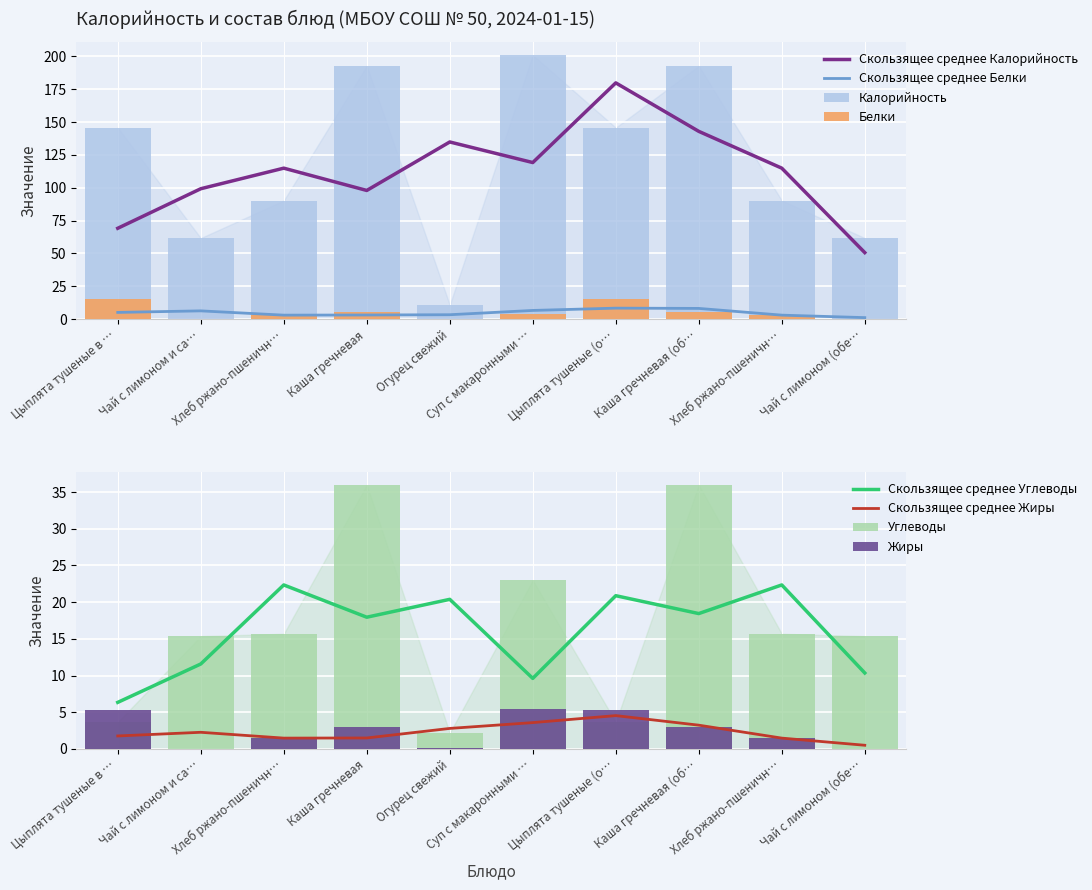

What is the difference between the highest and lowest values at Хлеб ржано-пшеничн…?

88.8